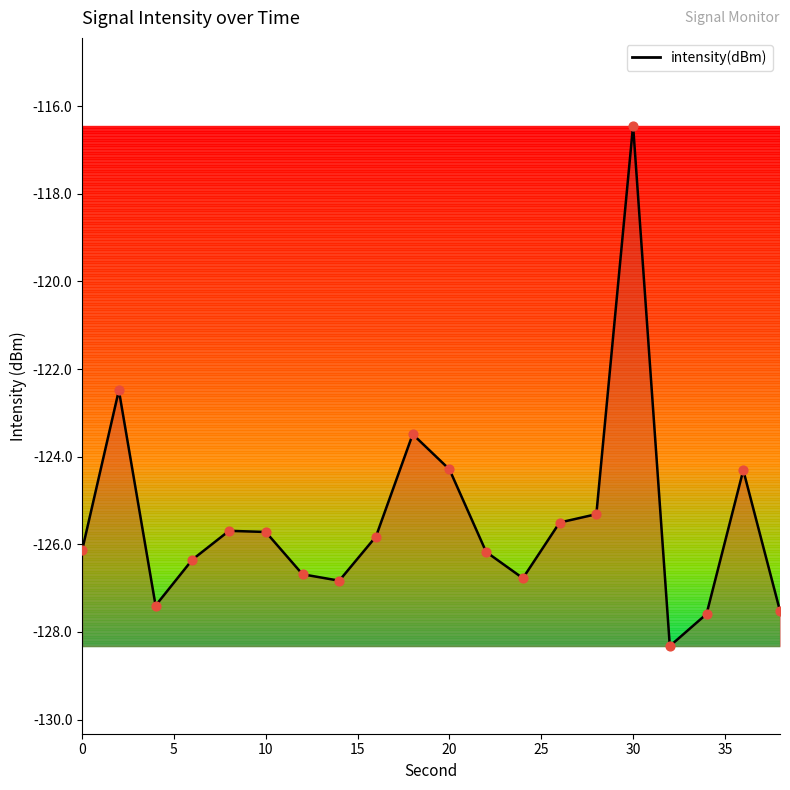

What is the minimum value shown in the chart?

-128.3